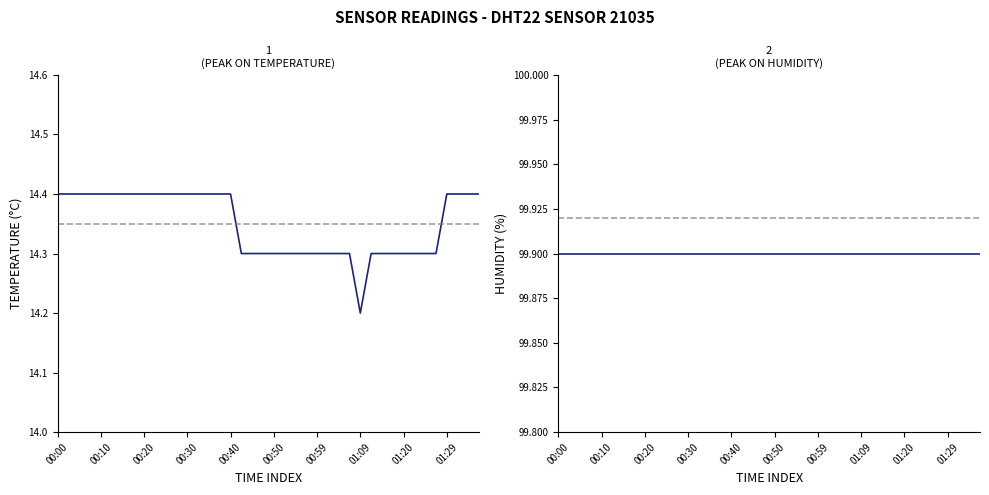

Which series has the largest total across all categories?

humidity